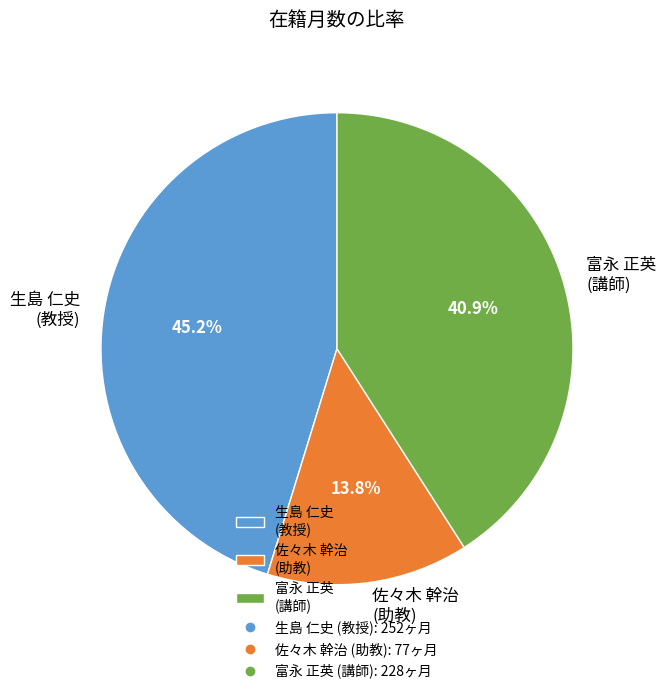

What is the ratio of the value at 富永 正英 (講師) to the value at 生島 仁史 (教授)?

0.9